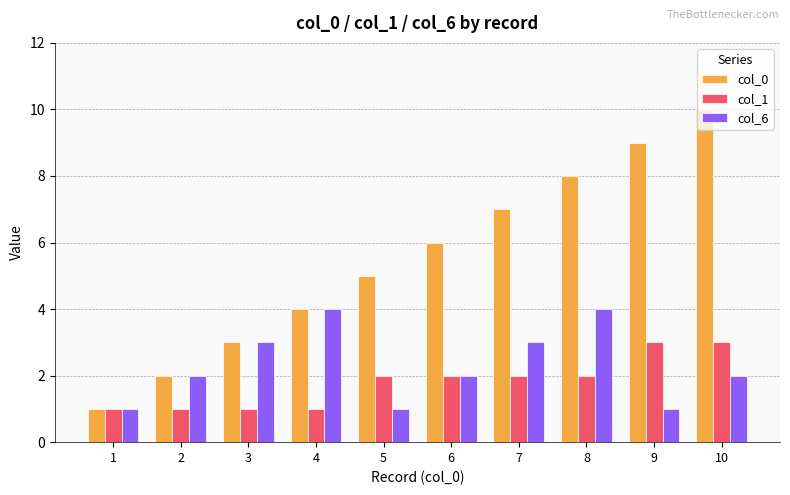

Reading left to right, transcribe all the data shown in this chart.

col_0: 1=1	2=2	3=3	4=4	5=5	6=6	7=7	8=8	9=9	10=10
col_1: 1=1	2=1	3=1	4=1	5=2	6=2	7=2	8=2	9=3	10=3
col_6: 1=1	2=2	3=3	4=4	5=1	6=2	7=3	8=4	9=1	10=2